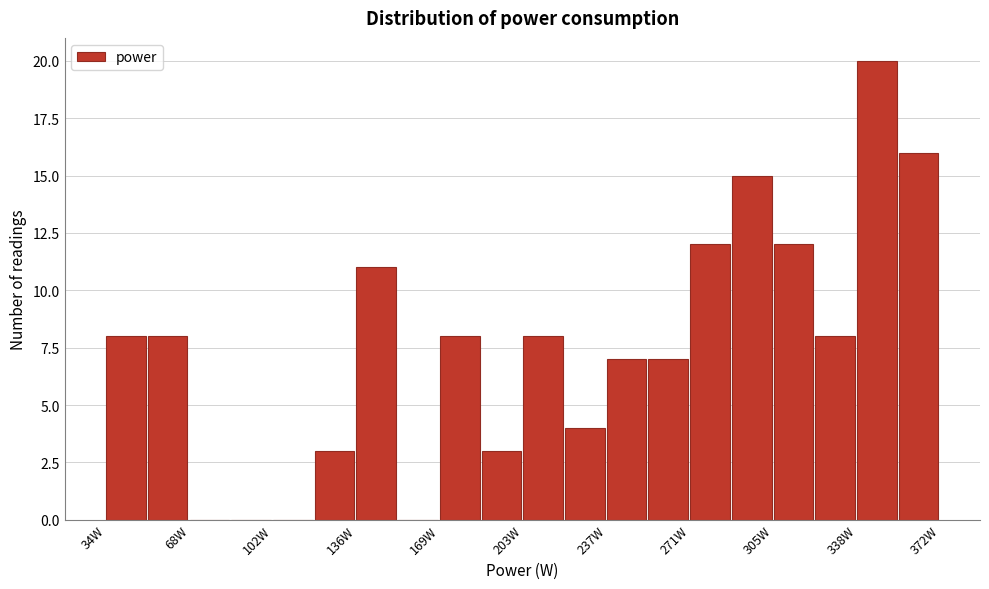

Read against the x-axis, roughly where is the centre of the tallest bar?

345